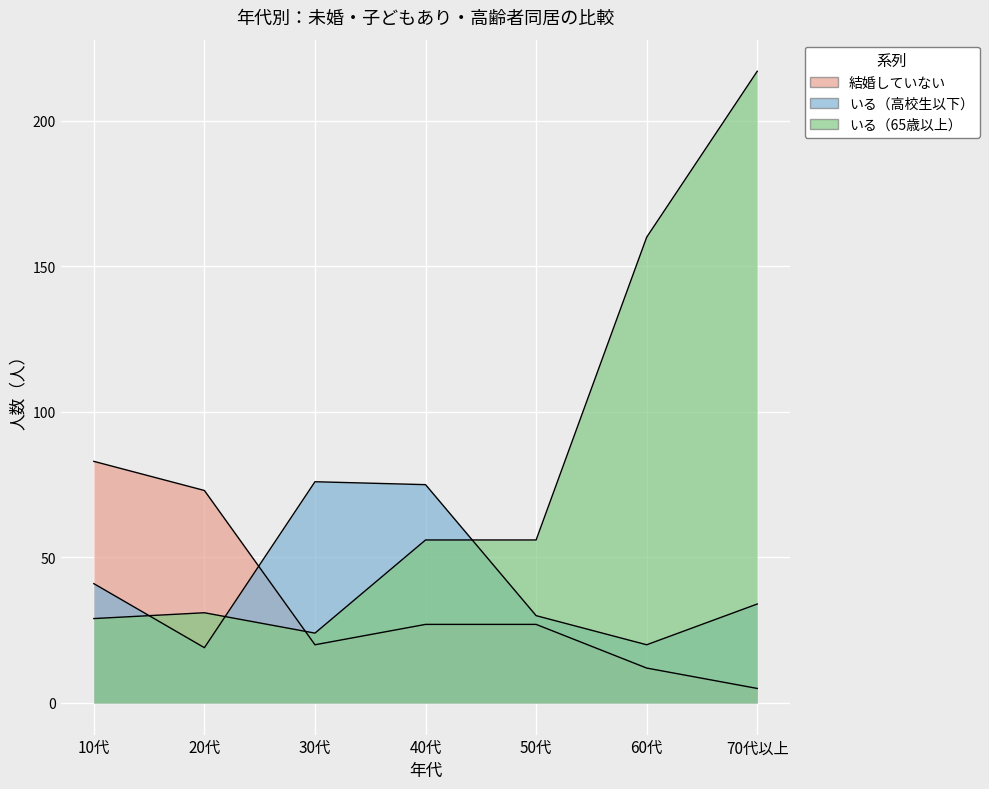

Reading left to right, list all the values displayed in this chart.

結婚していない: 10代=83	20代=73	30代=20	40代=27	50代=27	60代=12	70代以上=5
いる（高校生以下）: 10代=41	20代=19	30代=76	40代=75	50代=30	60代=20	70代以上=34
いる（65歳以上）: 10代=29	20代=31	30代=24	40代=56	50代=56	60代=160	70代以上=217